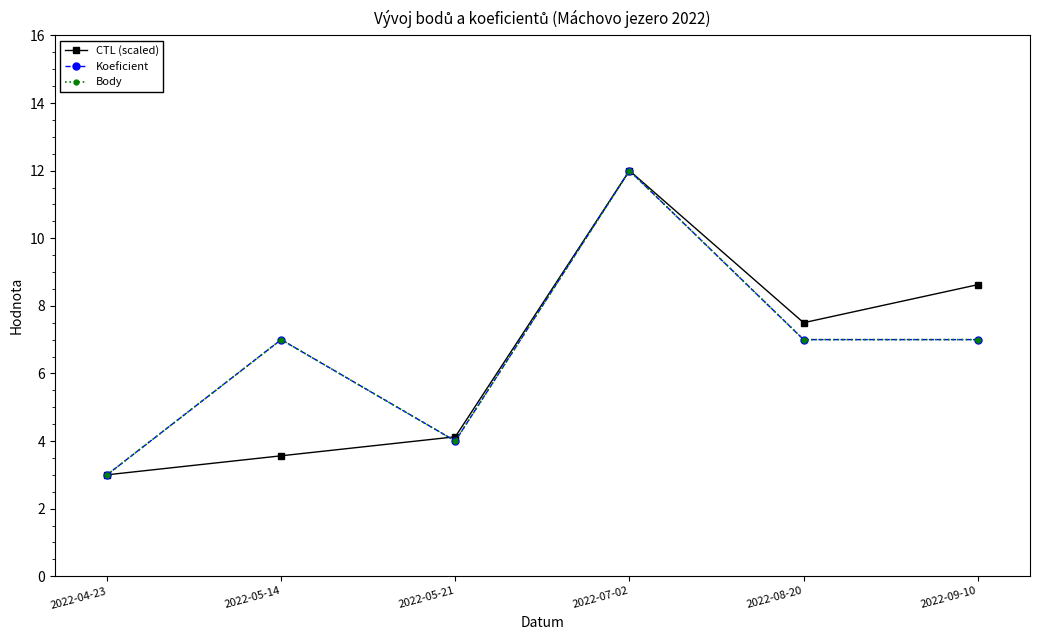

At which label does Body reach its peak?

2022-07-02